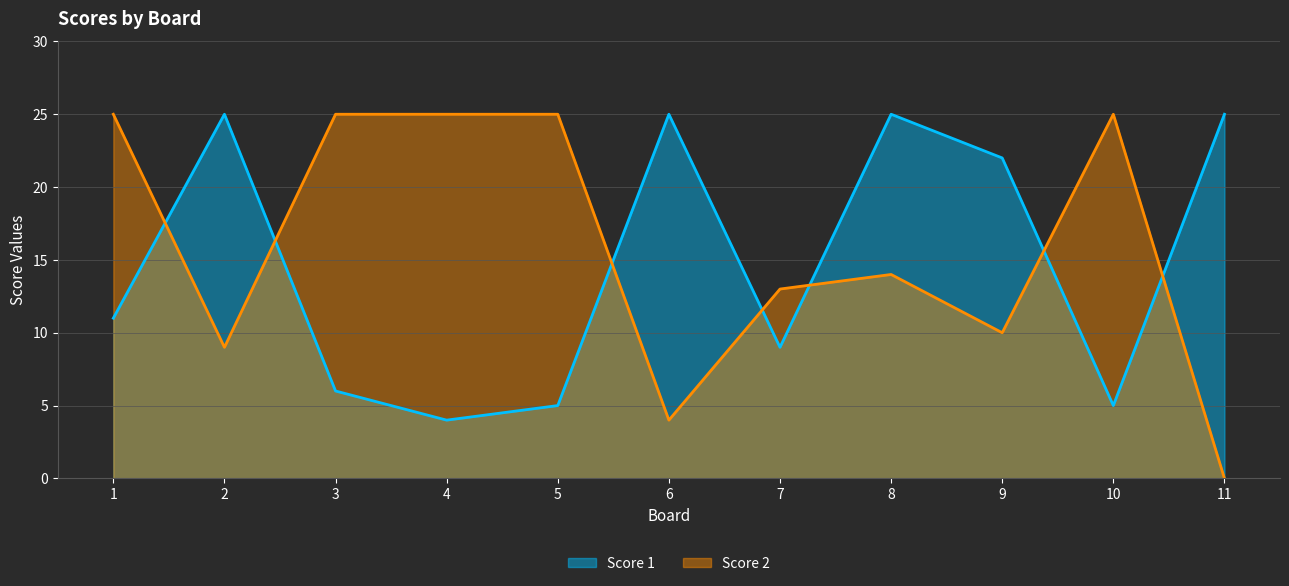

Which series has the largest range (max minus min)?

Score 2